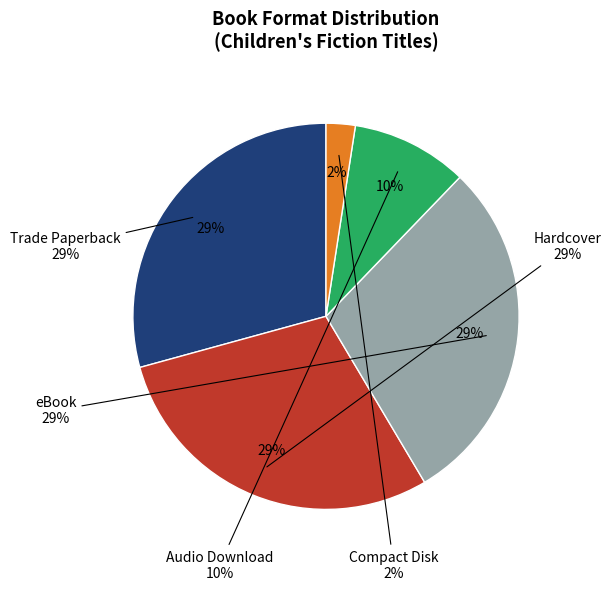

What percentage is the Hardcover slice, to the nearest percent?

29%